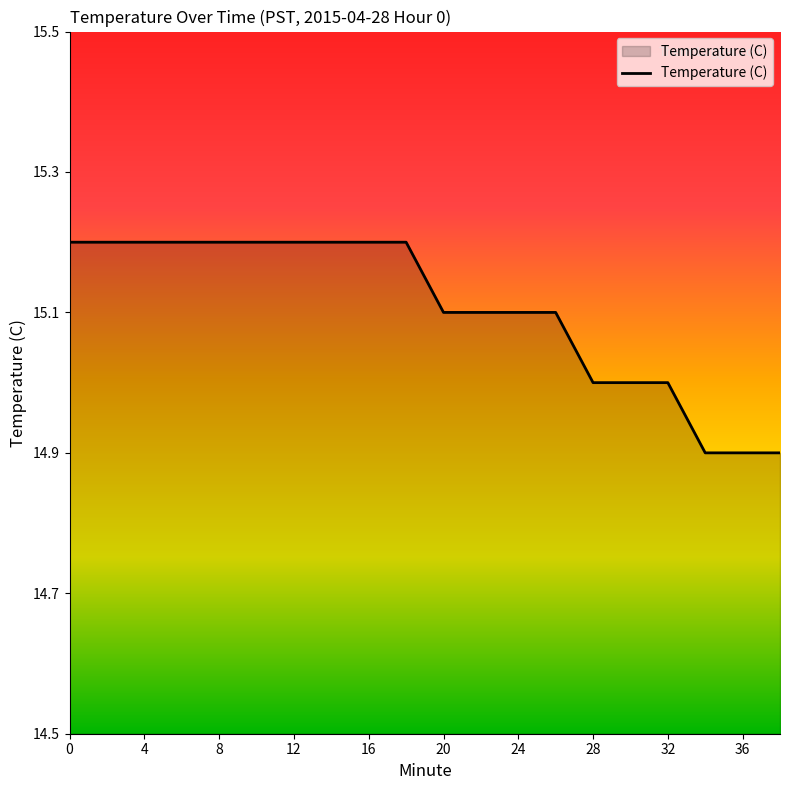

What is the difference between the maximum and minimum values?

0.3